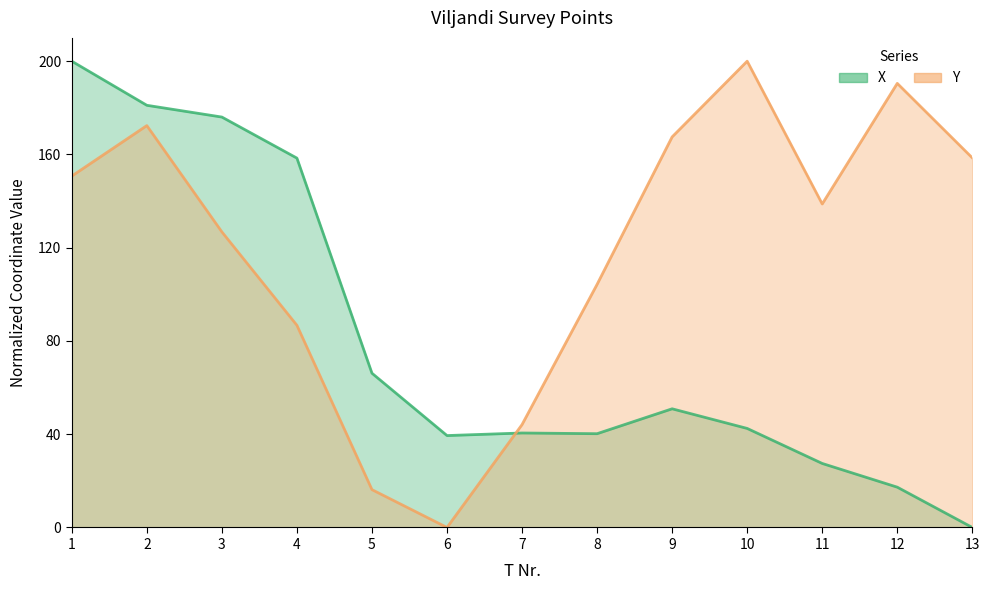

Reading left to right, transcribe all the data shown in this chart.

X: 1=200.0	2=181.1	3=176.0	4=158.4	5=66.2	6=39.4	7=40.5	8=40.2	9=50.9	10=42.5	11=27.5	12=17.3	13=0.0
Y: 1=150.7	2=172.4	3=126.8	4=86.7	5=16.2	6=0.0	7=44.1	8=104.3	9=167.5	10=200.0	11=138.8	12=190.5	13=158.5